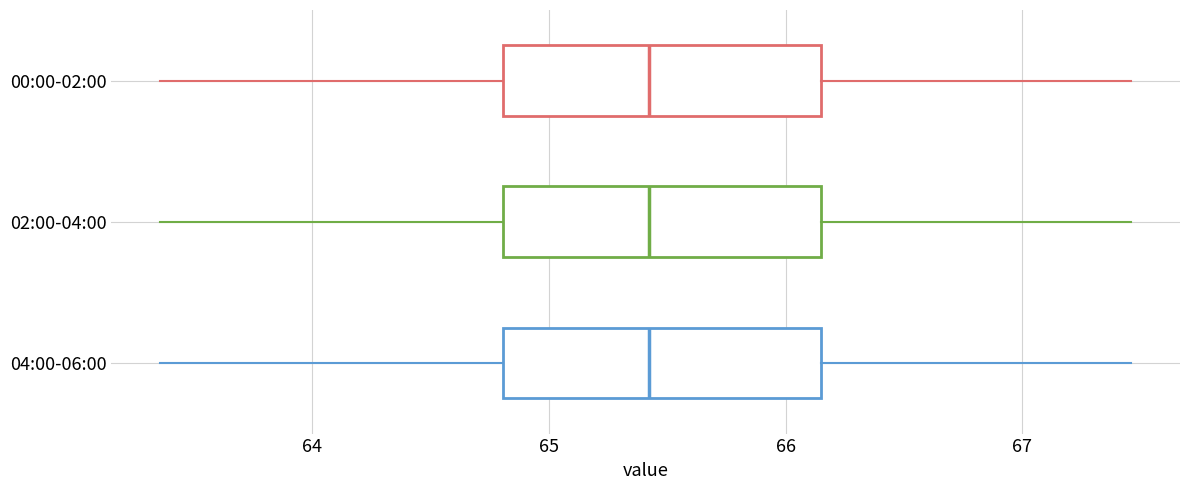

Reading bottom to top, read every box against the x-axis: the position of its median line, the range the box covers, and the ends of its whiskers. The values are not printed on the chart, so give them approximately, as read against the axis.

04:00-06:00: median 65.4, box 64.8 to 66.2, whiskers 63.4 to 67.5
02:00-04:00: median 65.4, box 64.8 to 66.2, whiskers 63.4 to 67.5
00:00-02:00: median 65.4, box 64.8 to 66.2, whiskers 63.4 to 67.5